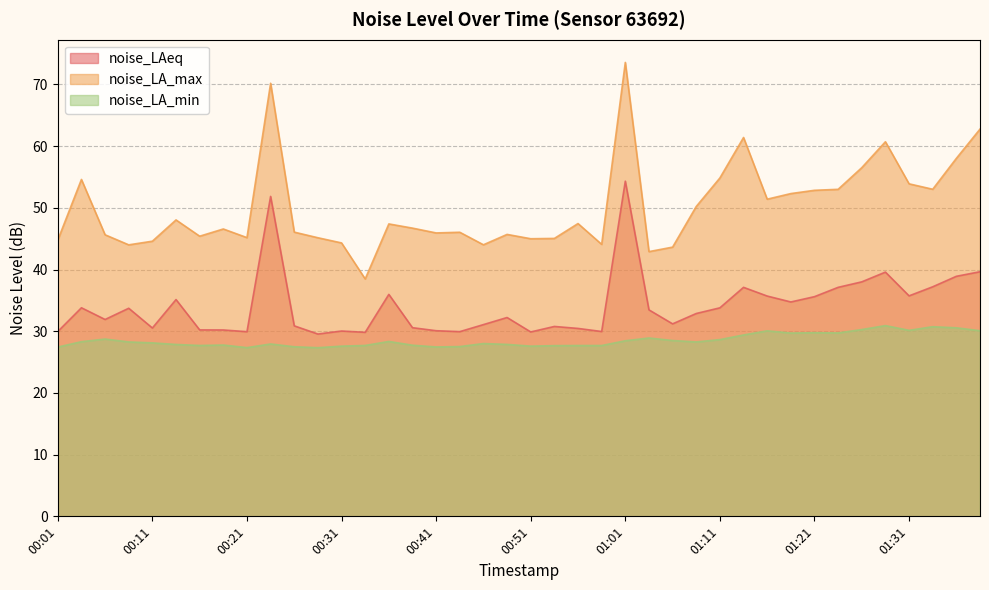

What is the sum of all noise_LA_min values?

1141.4